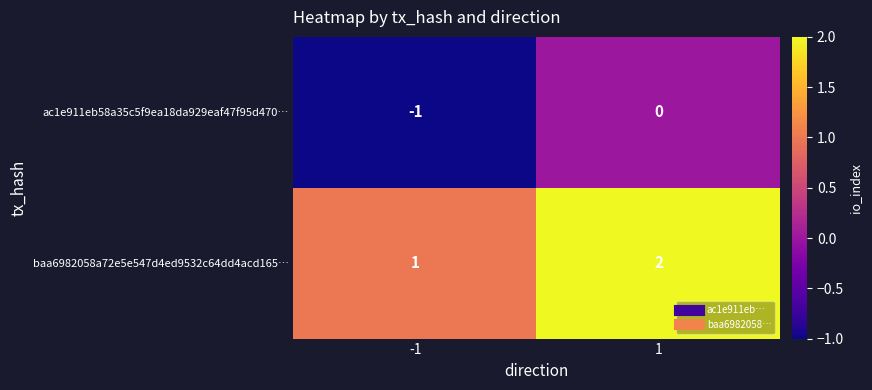

What is the difference between the highest and lowest values at -1?

2